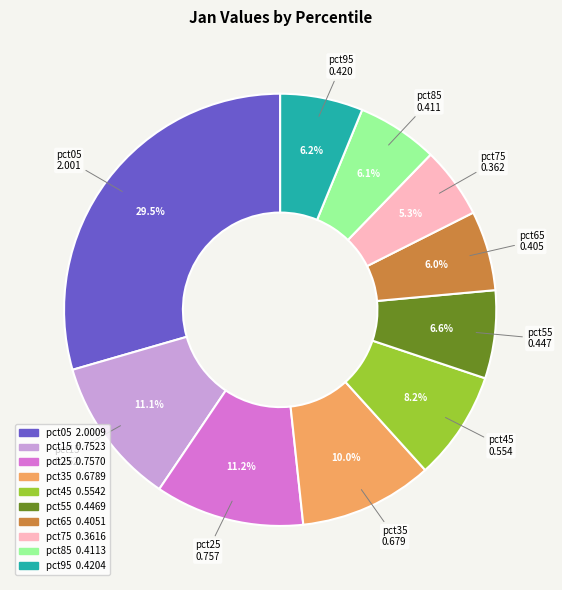

Do pct65 and pct05 together represent more than half of the pie?

No